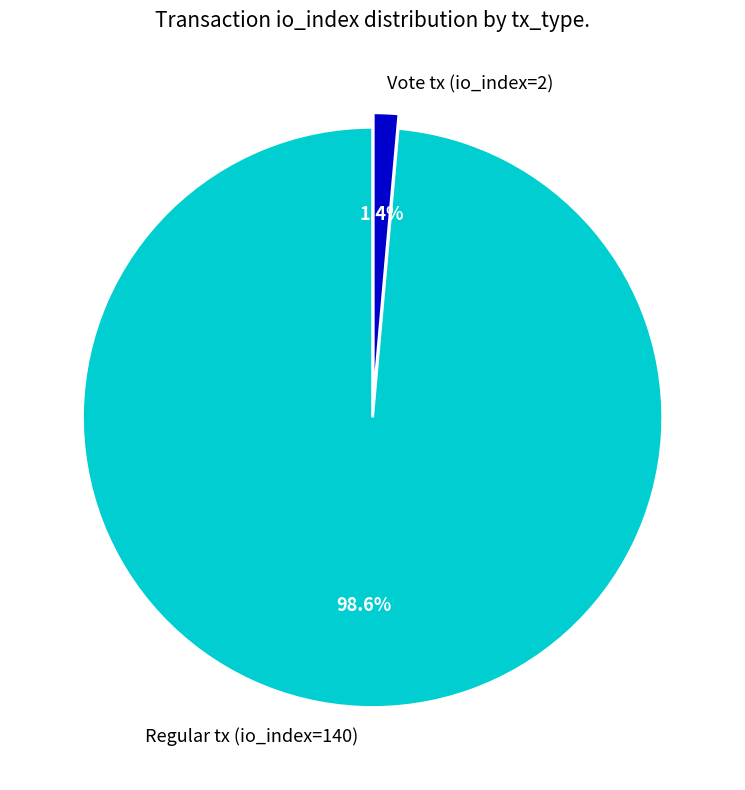

To the nearest percent, what percentage of the pie is Vote tx (io_index=2)?

1%